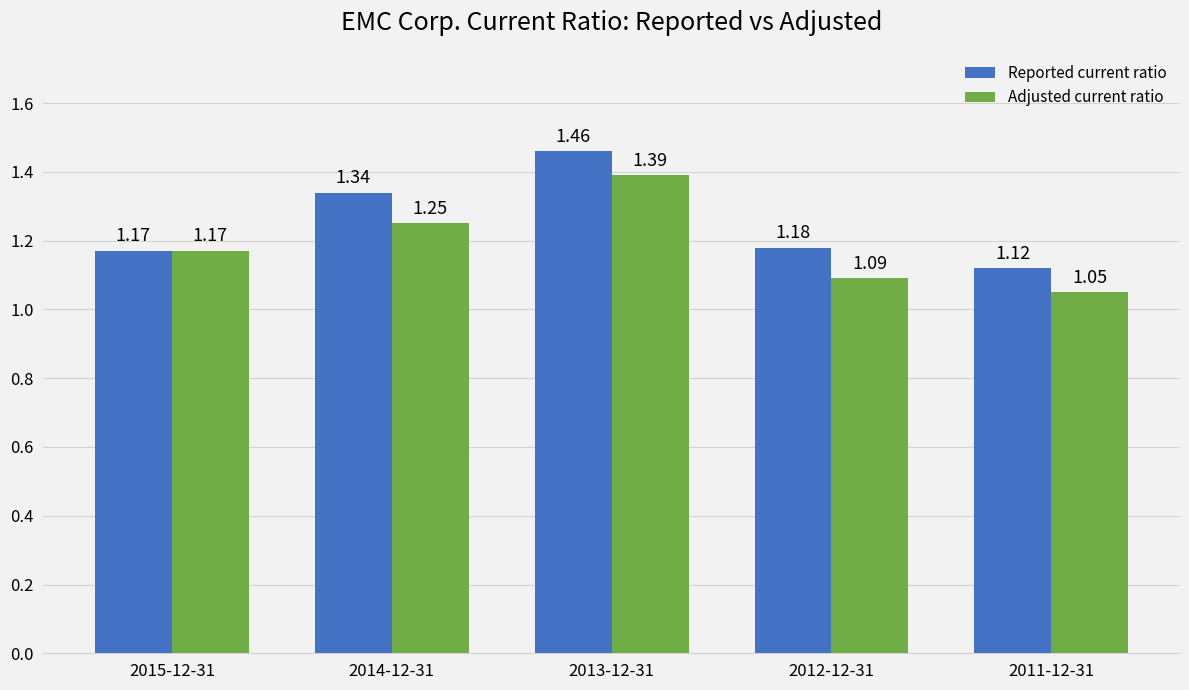

How many Reported current ratio values are between 1 and 2?

5